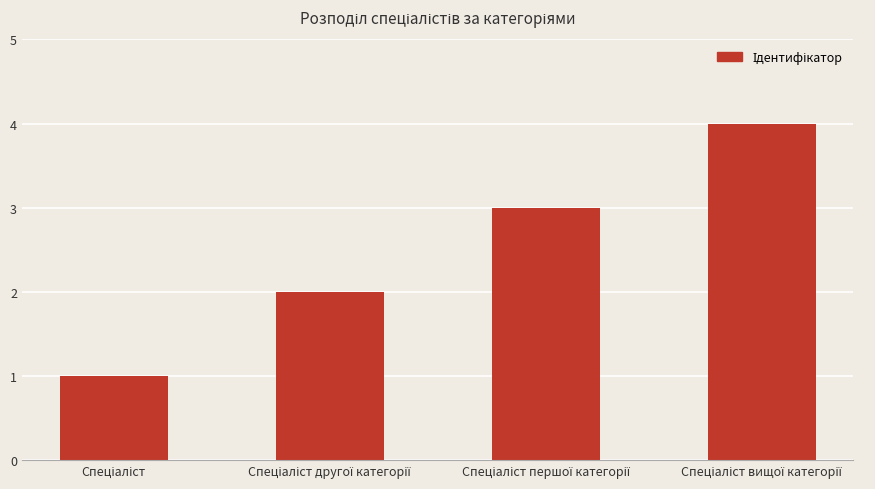

What is the value of the 1st bar from the left?

1